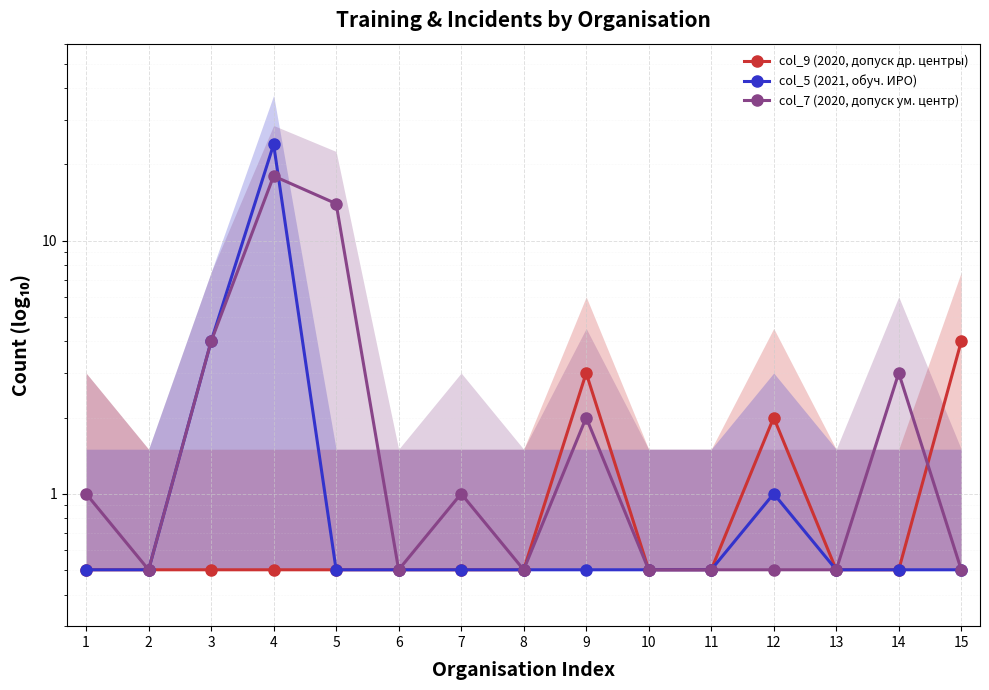

The col_5 (2021, обуч. ИРО) series shows 0.7 at 10. True or false?

False